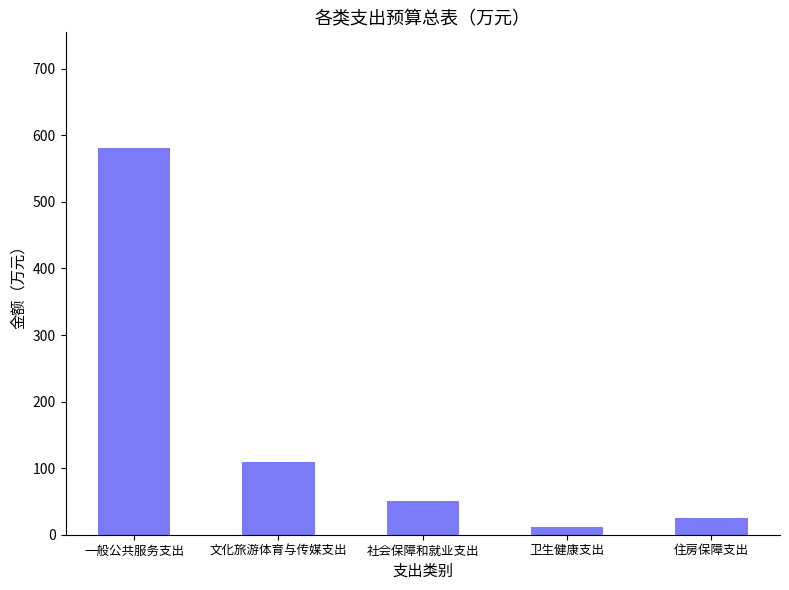

Reading left to right, transcribe all the data shown in this chart.

580.6	110.0	50.2	11.9	24.4